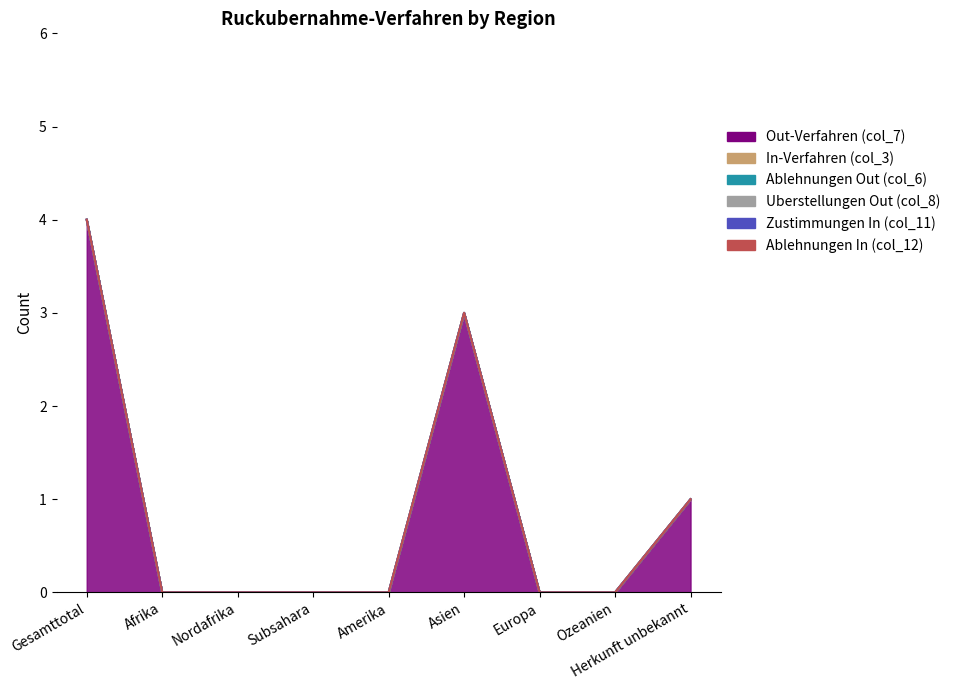

What are all the series names shown in the legend?

Out-Verfahren (col_7), In-Verfahren (col_3), Ablehnungen Out (col_6), Uberstellungen Out (col_8), Zustimmungen In (col_11), Ablehnungen In (col_12)